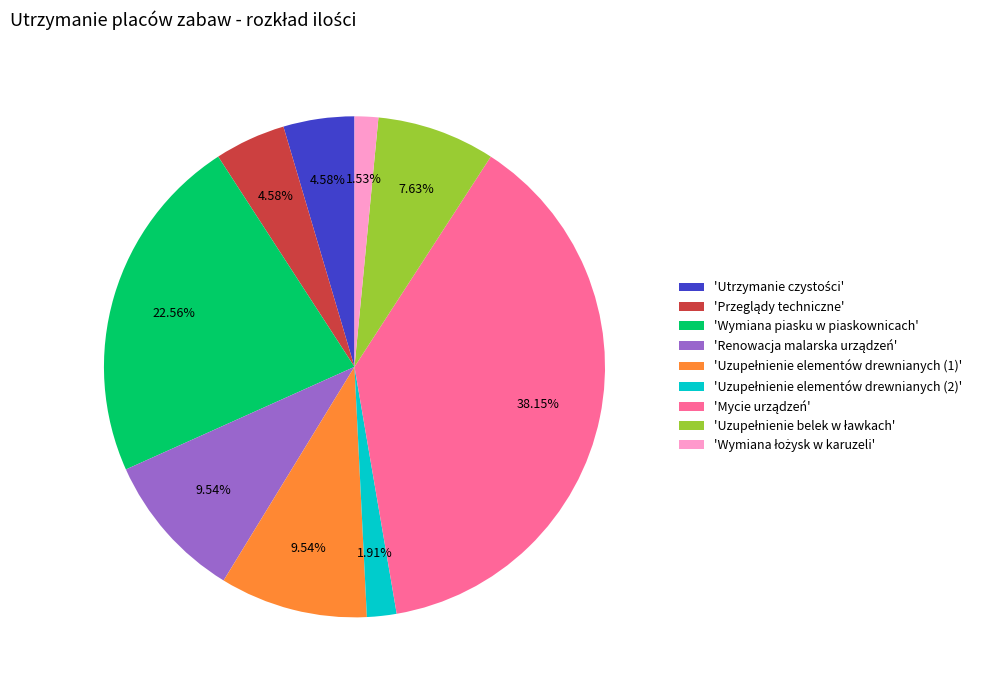

Is there any slice that represents more than half of the pie?

No